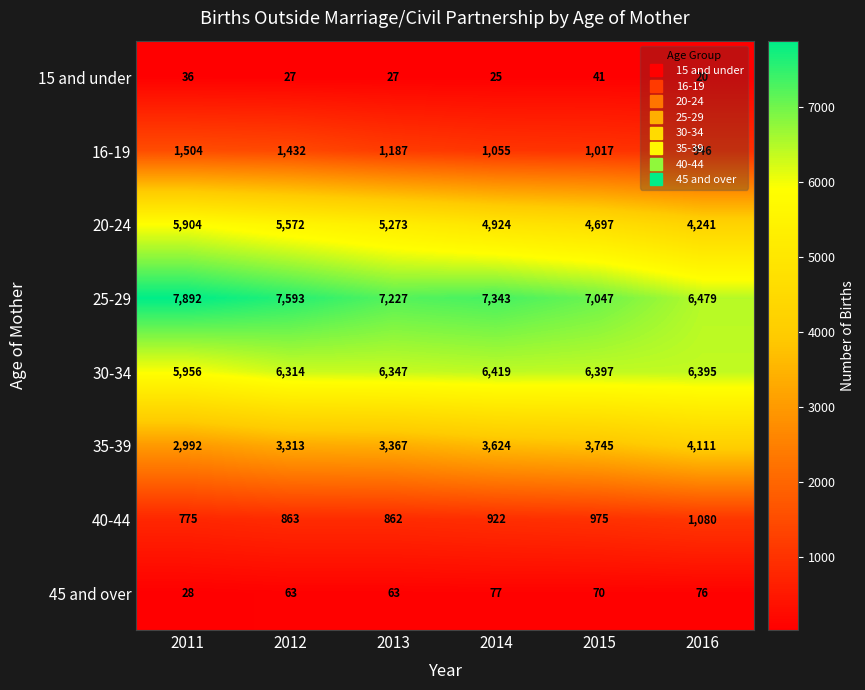

What is the difference between the second highest and second lowest values in the 35-39 series?

432